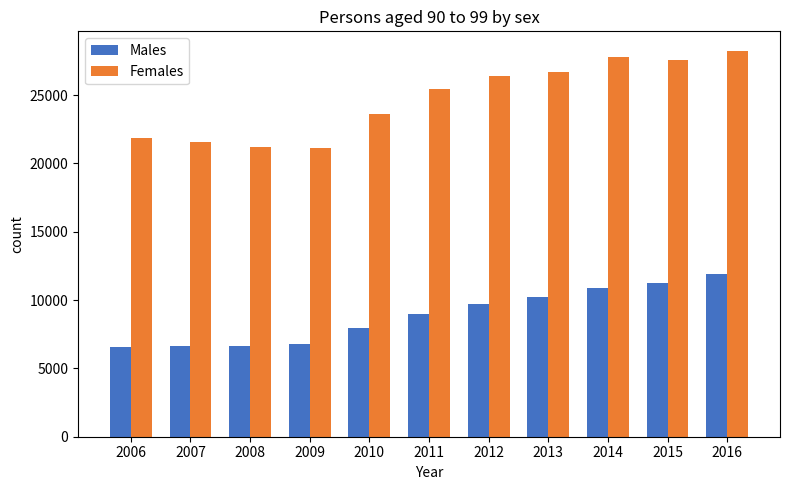

Count the number of data series in this chart.

2